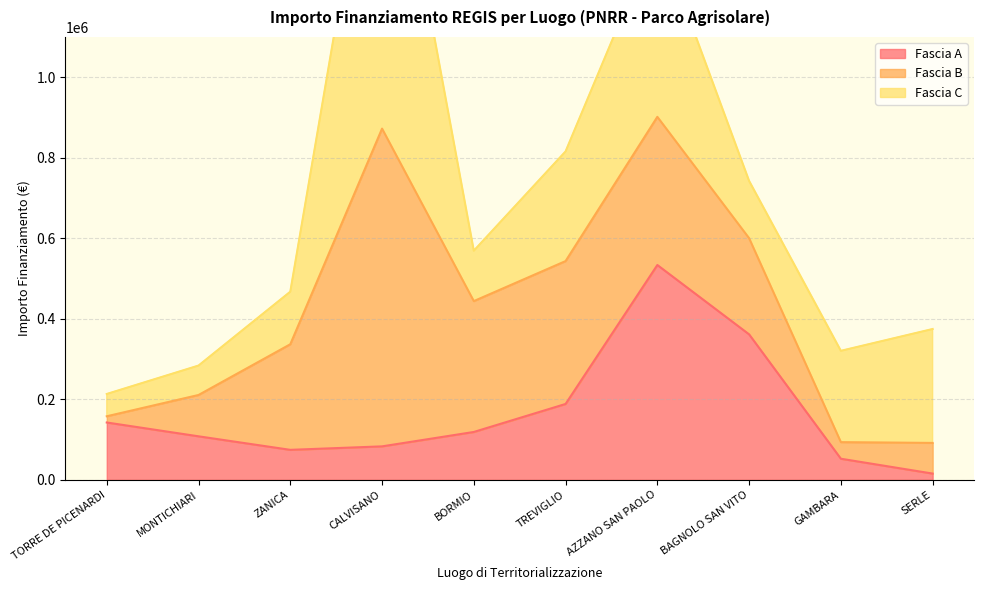

What is the minimum value shown in the chart?

15440.0